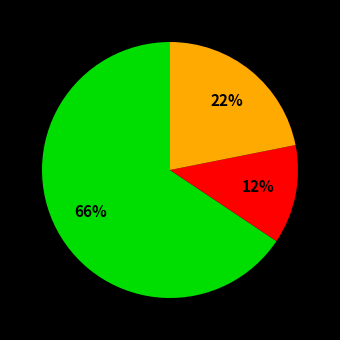

Is there any slice that represents more than half of the pie?

Yes